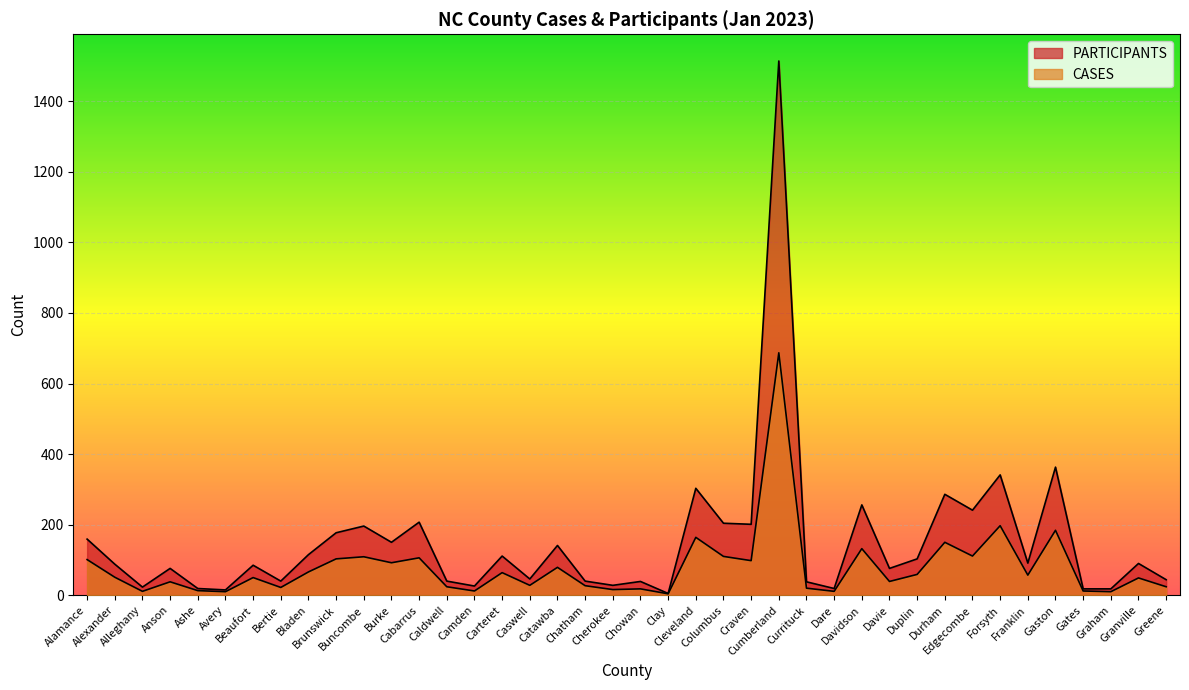

What are all the series names shown in the legend?

PARTICIPANTS, CASES